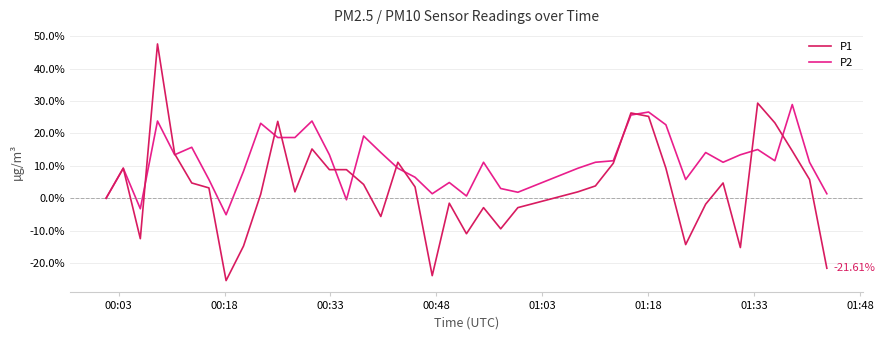

Which series has the widest spread of values?

P1